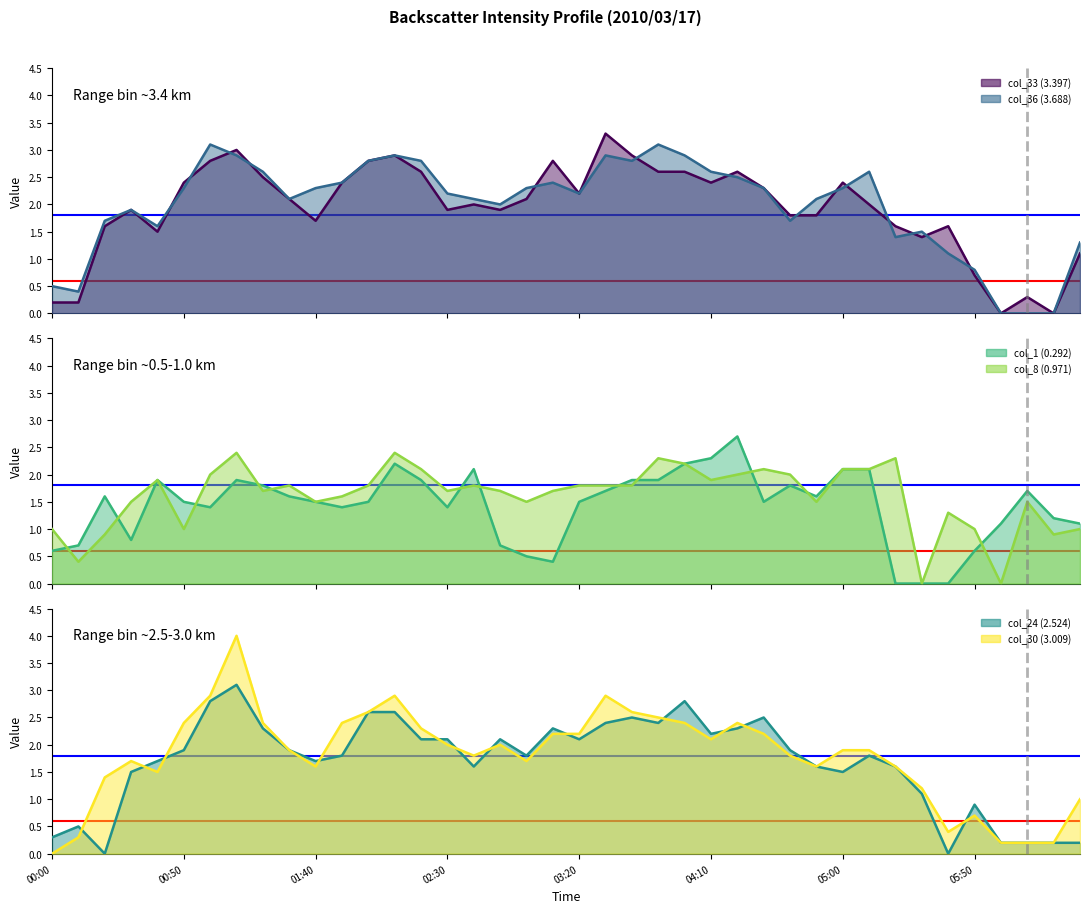

Where do col_1 (0.292) and col_30 (3.009) first cross each other?

2010/03/17 00:20 and 2010/03/17 00:30